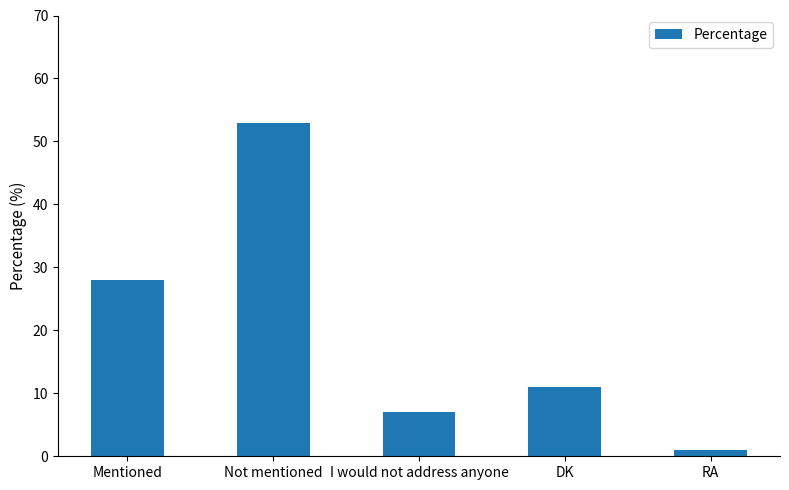

Rank the categories by value from highest to lowest.

Not mentioned, Mentioned, DK, I would not address anyone, RA